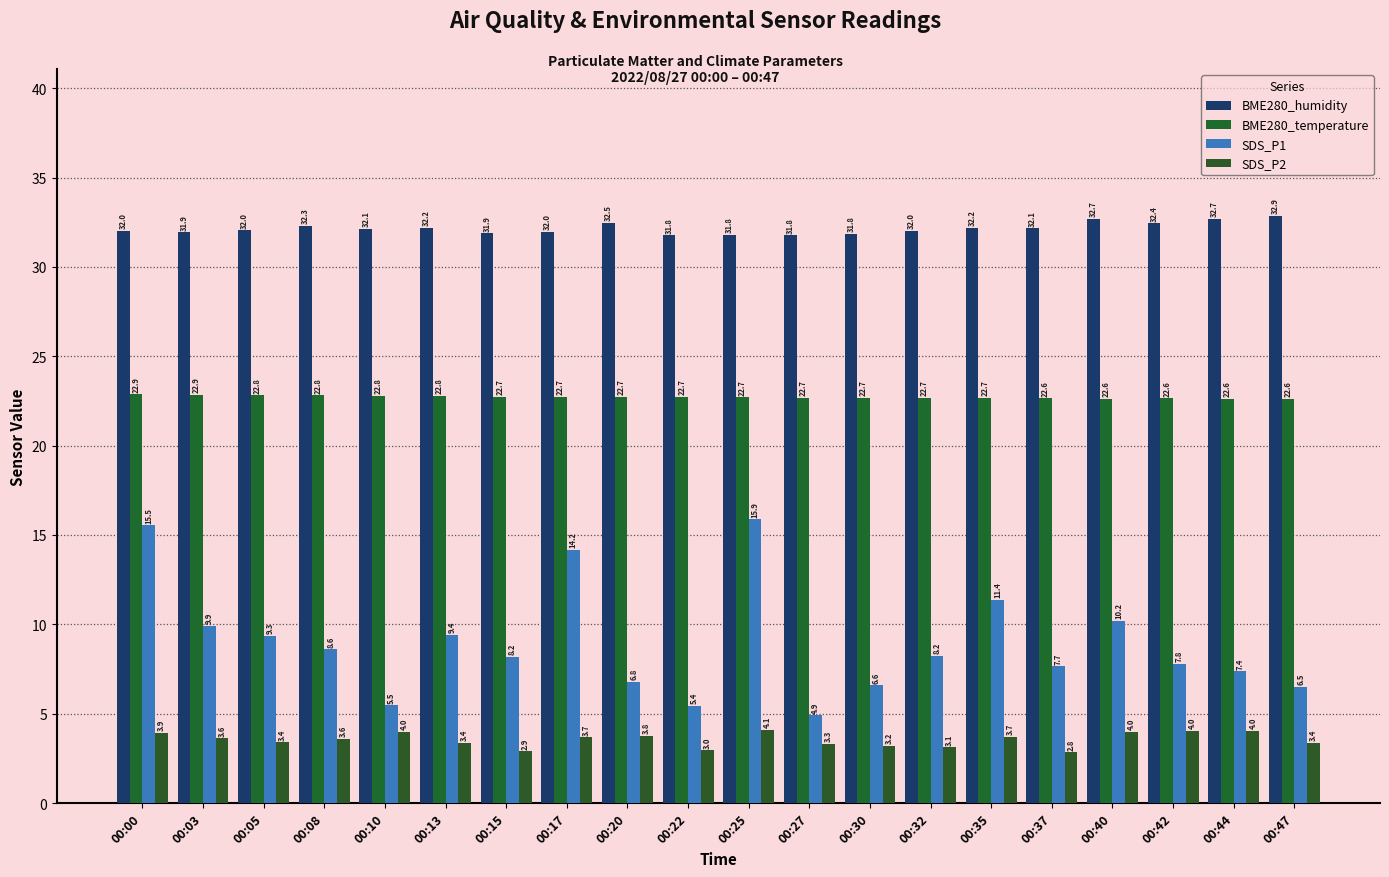

Rank the series by their average value, from highest to lowest.

BME280_humidity, BME280_temperature, SDS_P1, SDS_P2